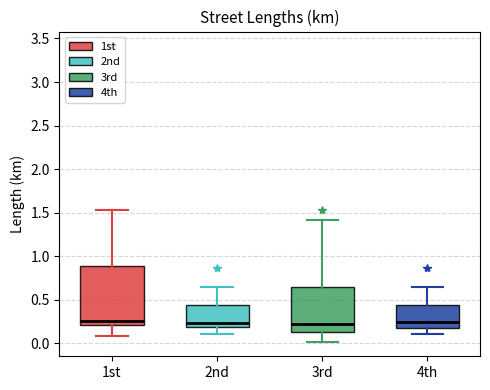

Reading left to right, transcribe this box plot: for each box, give where its median line is, the range the box spans, and where its two whiskers end, as read against the y-axis. The values are not printed on the chart, so give them approximately, as read against the axis.

1st: median 0.25, box 0.20 to 0.90, whiskers 0.10 to 1.55
2nd: median 0.25, box 0.20 to 0.45, whiskers 0.10 to 0.65
3rd: median 0.20, box 0.15 to 0.65, whiskers 0.00 to 1.40
4th: median 0.25, box 0.20 to 0.45, whiskers 0.10 to 0.65